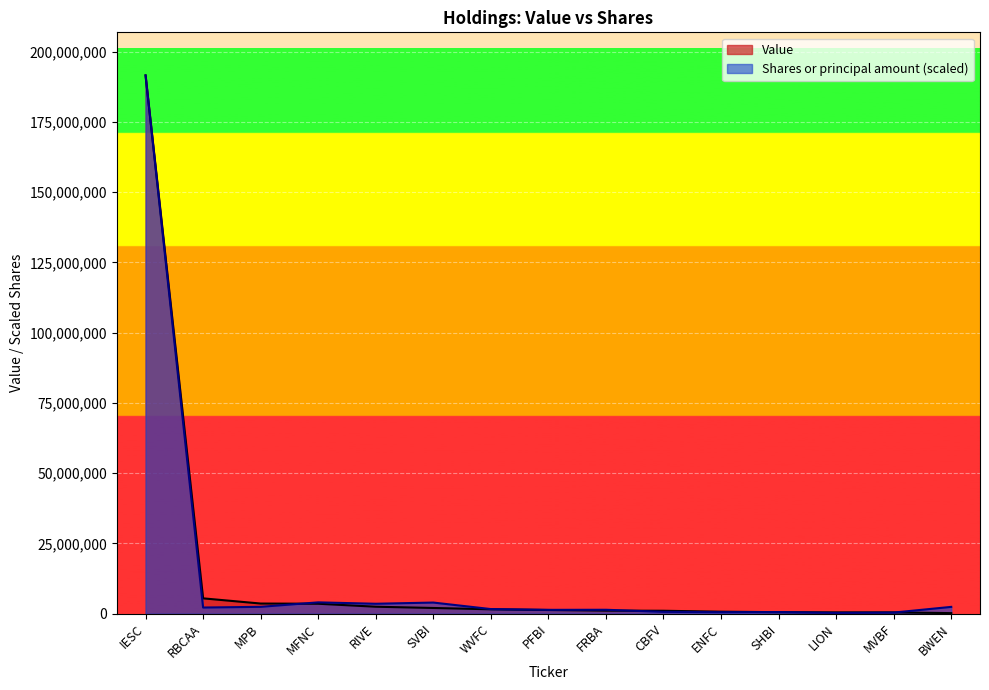

How many times do Value and Shares or principal amount cross each other?

5